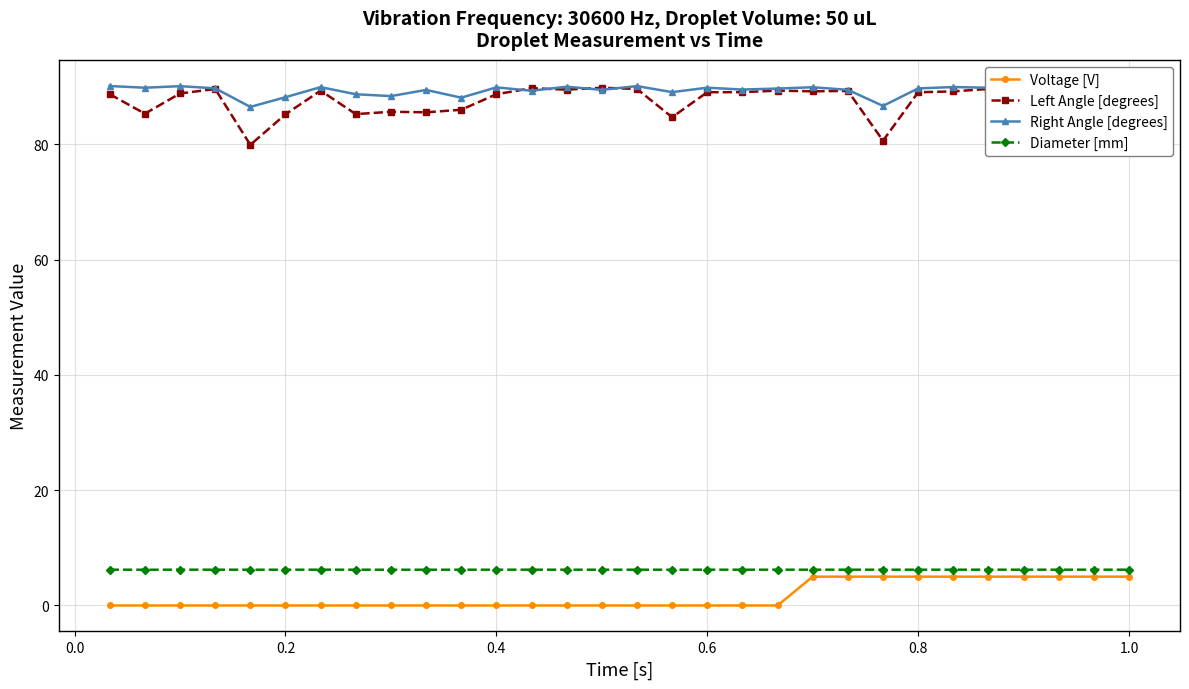

What is the greatest value displayed?

90.1